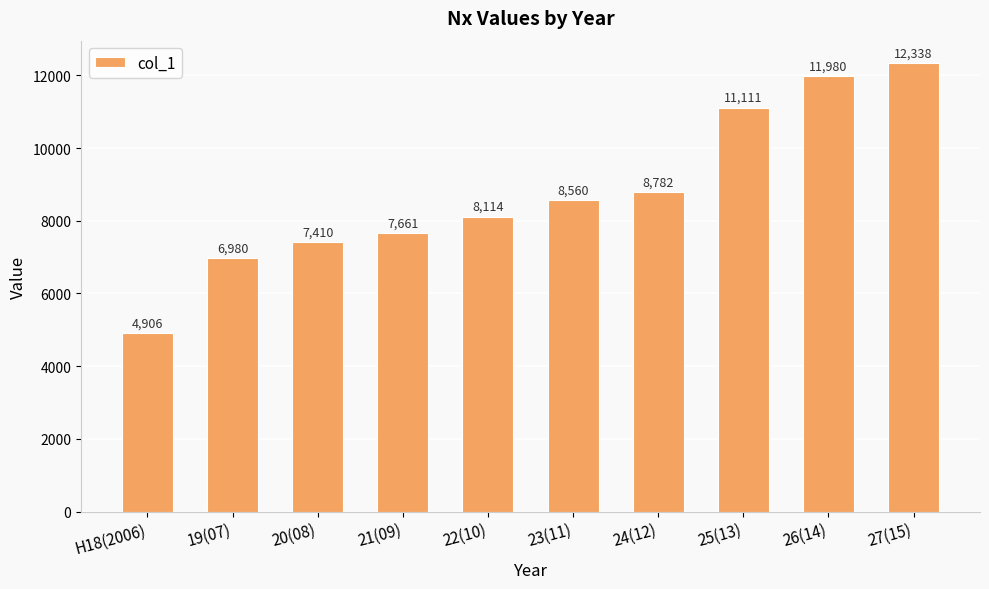

Rank the categories by value from highest to lowest.

27(15), 26(14), 25(13), 24(12), 23(11), 22(10), 21(09), 20(08), 19(07), H18(2006)